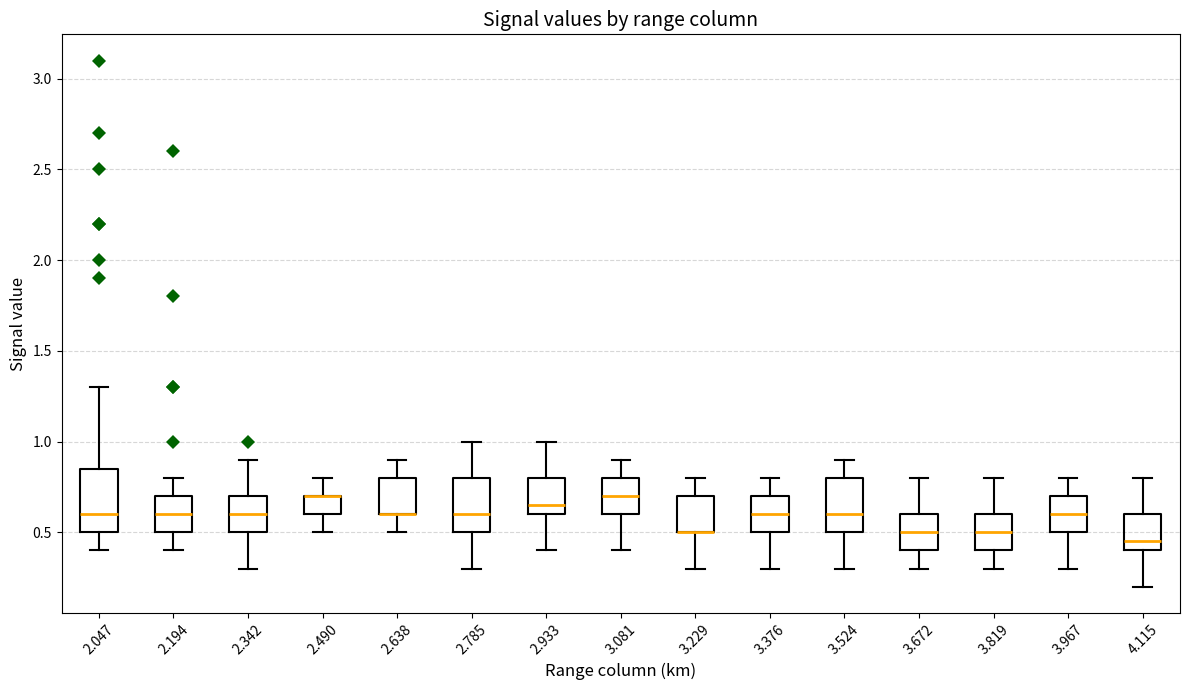

Reading left to right, transcribe this box plot: for each box, give where its median line is, the range the box spans, and where its two whiskers end, as read against the y-axis. The values are not printed on the chart, so give them approximately, as read against the axis.

2.047: median 0.60, box 0.50 to 0.85, whiskers 0.40 to 1.30
2.194: median 0.60, box 0.50 to 0.70, whiskers 0.40 to 0.80
2.342: median 0.60, box 0.50 to 0.70, whiskers 0.30 to 0.90
2.490: median 0.70 (drawn on the box's upper edge), box 0.60 to 0.70, whiskers 0.50 to 0.80
2.638: median 0.60 (drawn on the box's lower edge), box 0.60 to 0.80, whiskers 0.50 to 0.90
2.785: median 0.60, box 0.50 to 0.80, whiskers 0.30 to 1.00
2.933: median 0.65, box 0.60 to 0.80, whiskers 0.40 to 1.00
3.081: median 0.70, box 0.60 to 0.80, whiskers 0.40 to 0.90
3.229: median 0.50 (drawn on the box's lower edge), box 0.50 to 0.70, whiskers 0.30 to 0.80
3.376: median 0.60, box 0.50 to 0.70, whiskers 0.30 to 0.80
3.524: median 0.60, box 0.50 to 0.80, whiskers 0.30 to 0.90
3.672: median 0.50, box 0.40 to 0.60, whiskers 0.30 to 0.80
3.819: median 0.50, box 0.40 to 0.60, whiskers 0.30 to 0.80
3.967: median 0.60, box 0.50 to 0.70, whiskers 0.30 to 0.80
4.115: median 0.45, box 0.40 to 0.60, whiskers 0.20 to 0.80